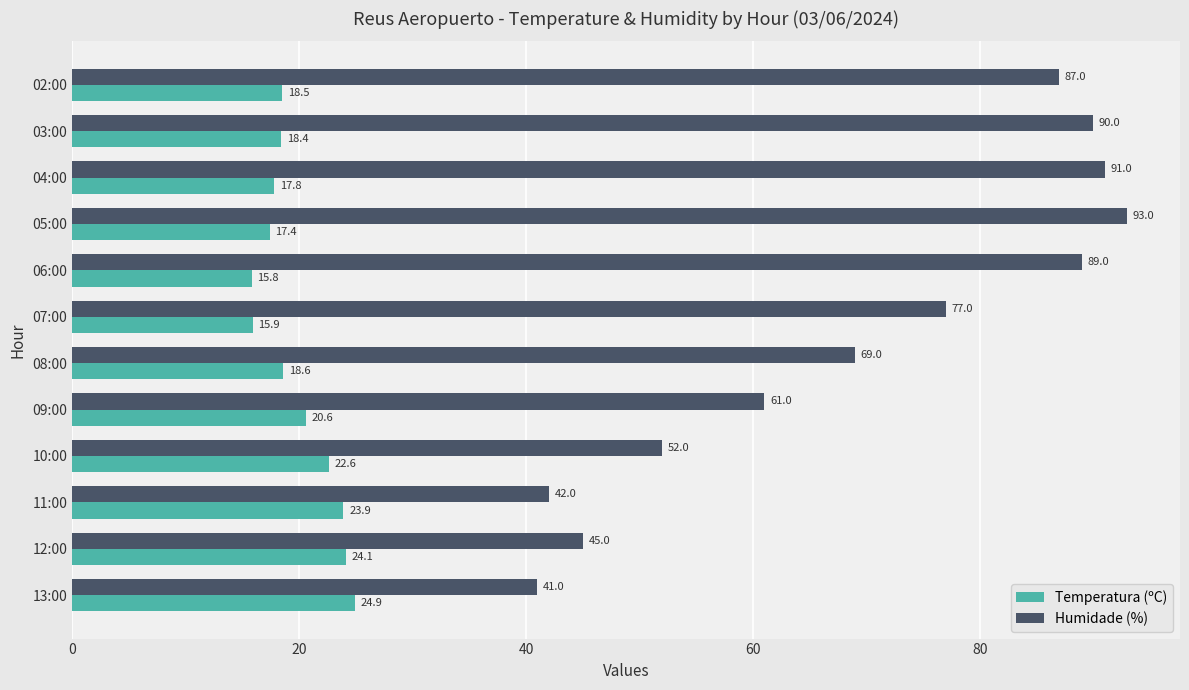

How many data points in Temperatura (ºC) are above 18?

8